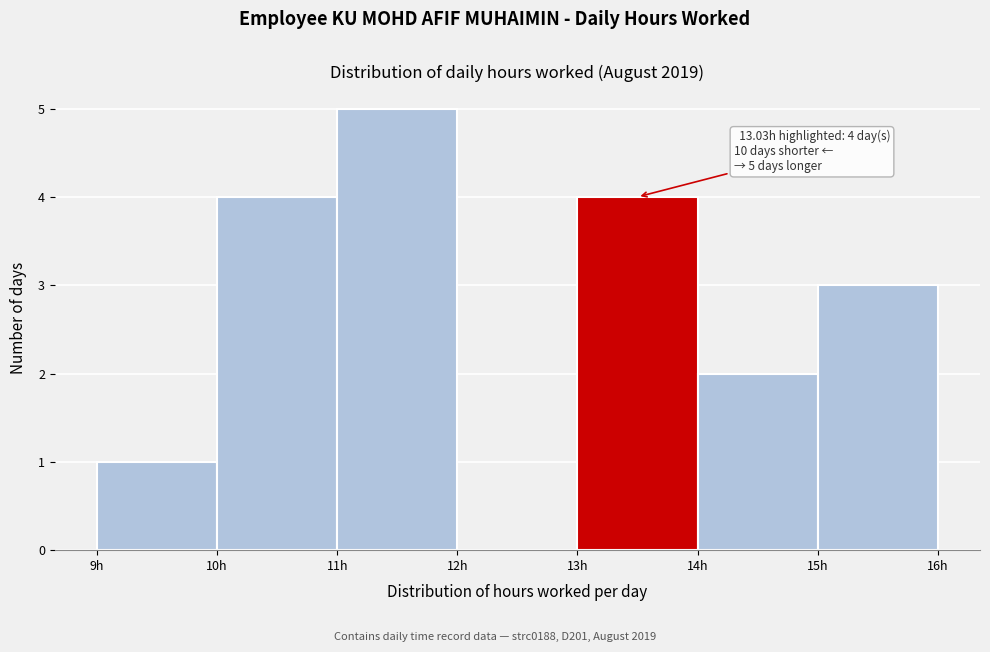

Over which range of the x-axis is the bar tallest?

11 to 12